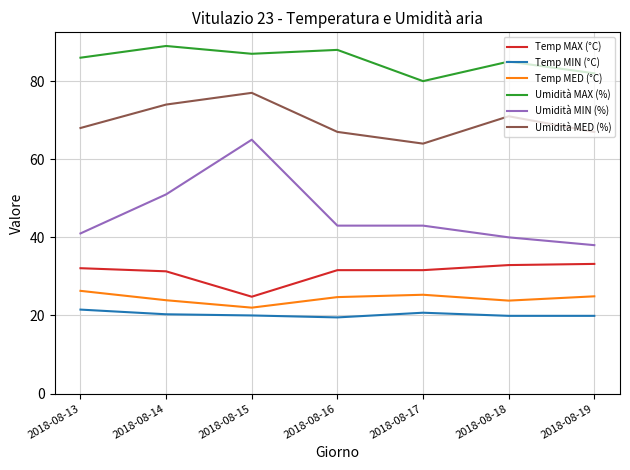

What is the difference between the maximum and minimum values in the Umidità MIN (%) series?

27.0